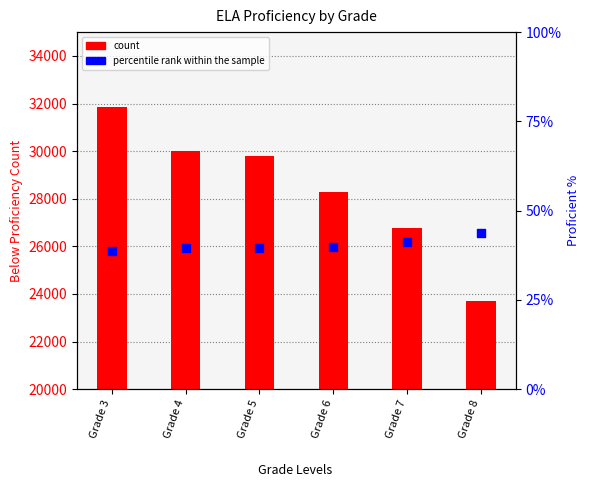

At how many categories does at least one series exceed 7271?

6